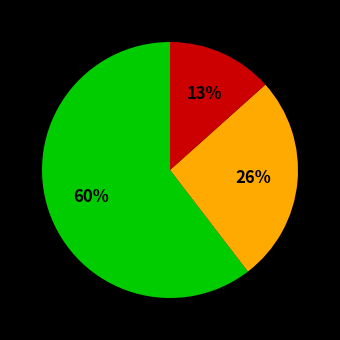

Is there any slice that represents more than half of the pie?

Yes